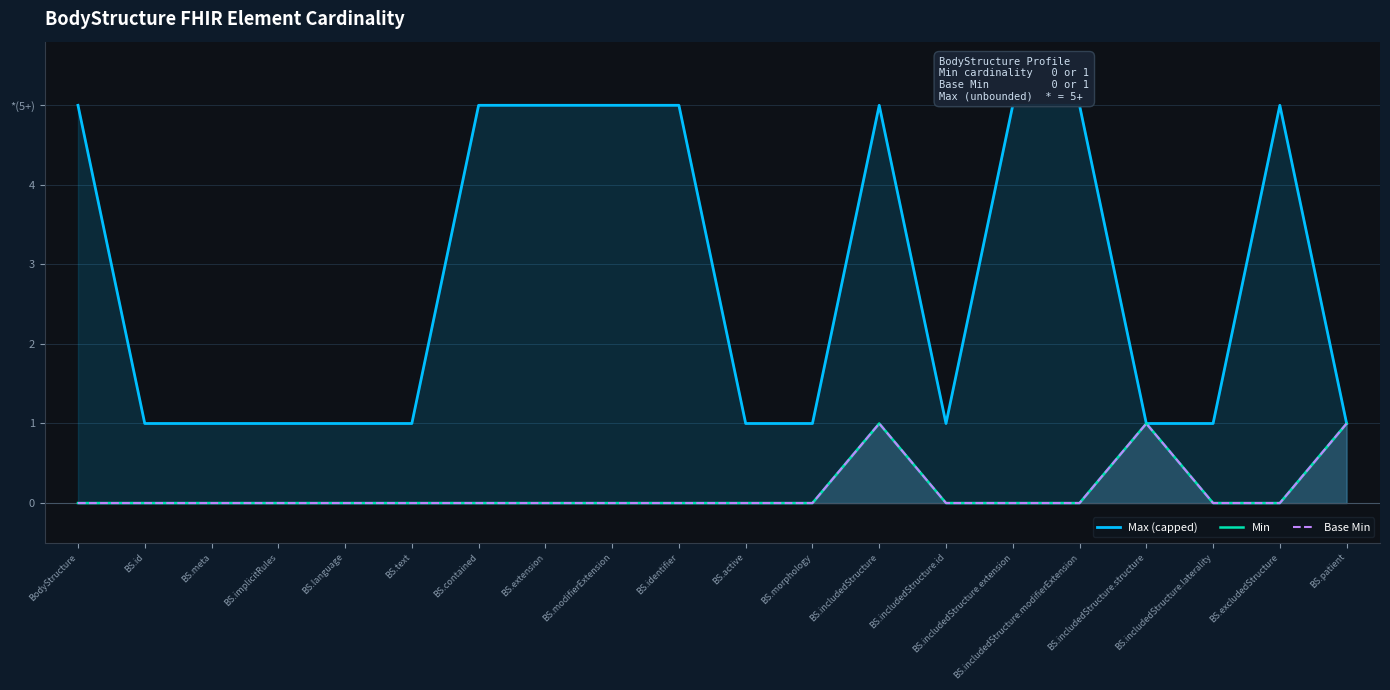

Is it true that Min equals 0 at BS.includedStructure.extension?

False